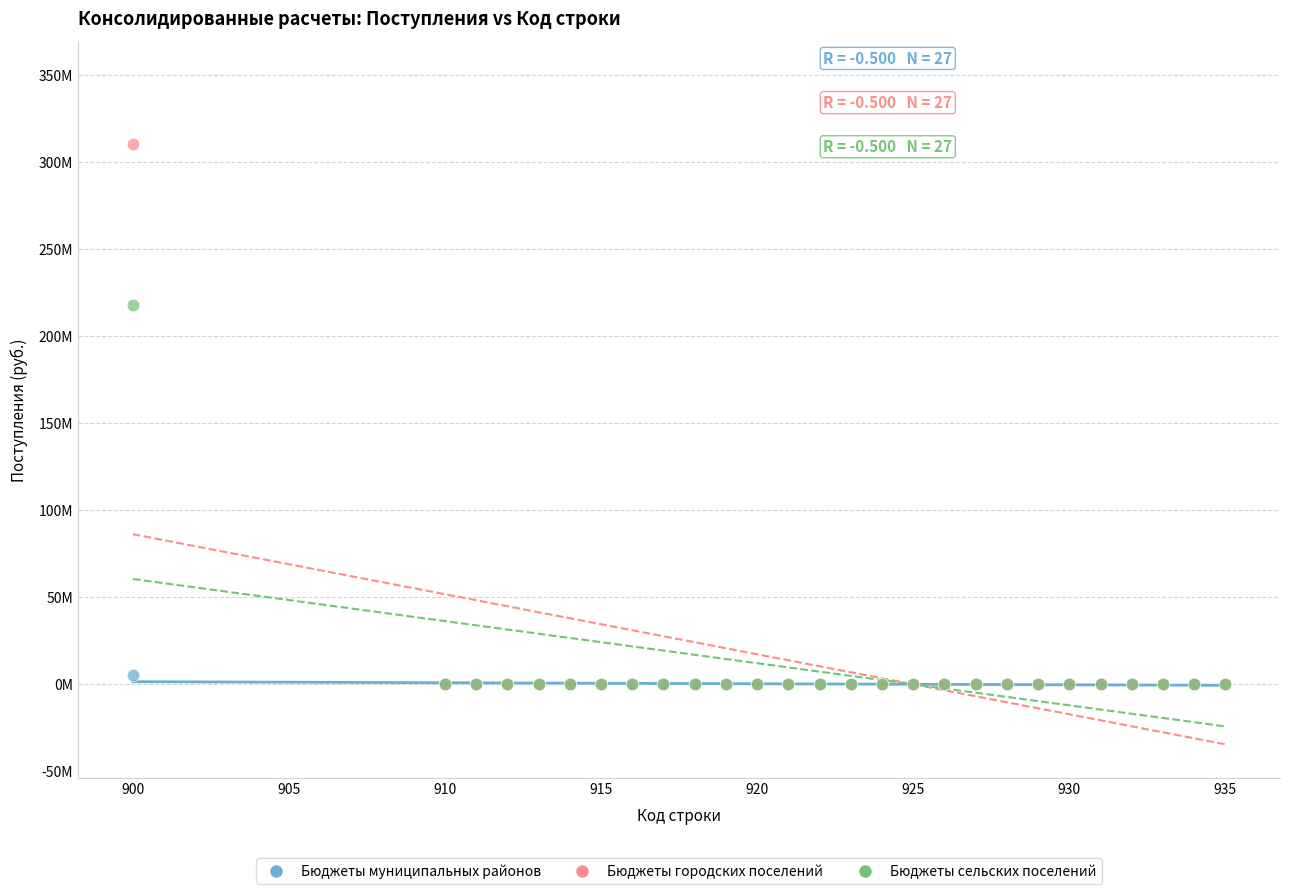

What are all the series names shown in the legend?

Бюджеты муниципальных районов, Бюджеты городских поселений, Бюджеты сельских поселений